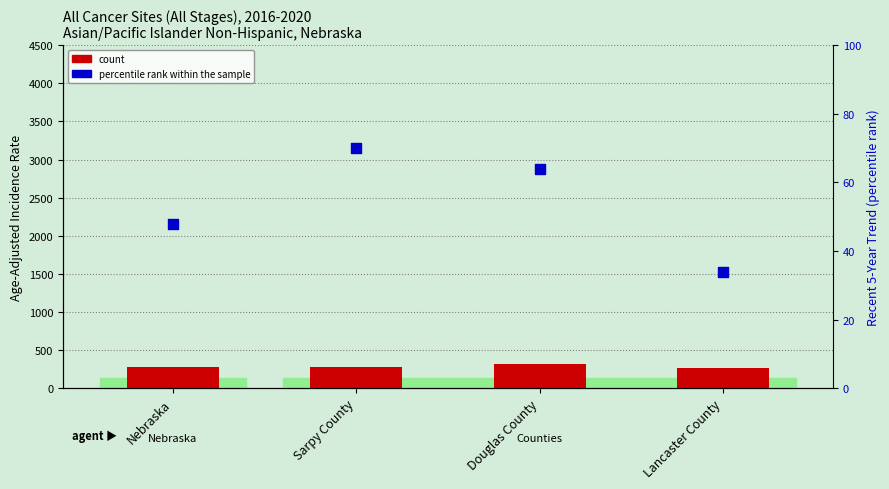

At which category is the sum across all series the highest?

Douglas County